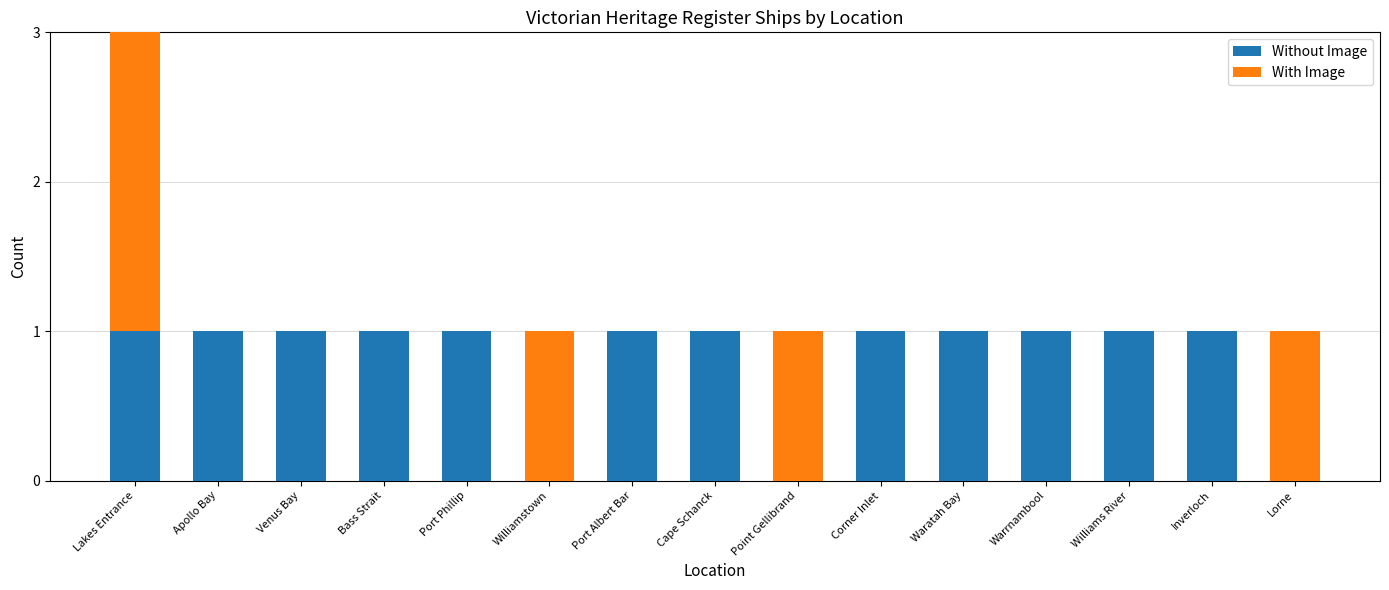

What is the maximum value shown in the chart?

4